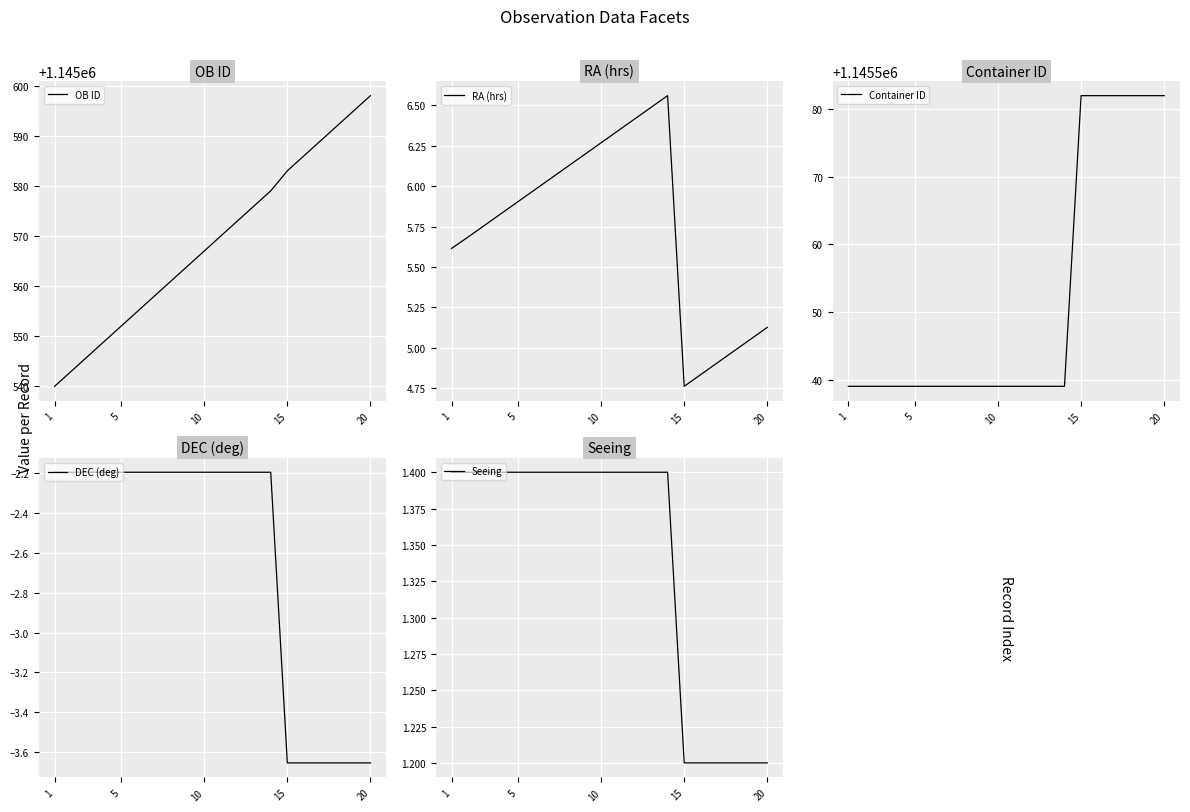

True or false: OB ID and DEC (deg) intersect in this chart.

False